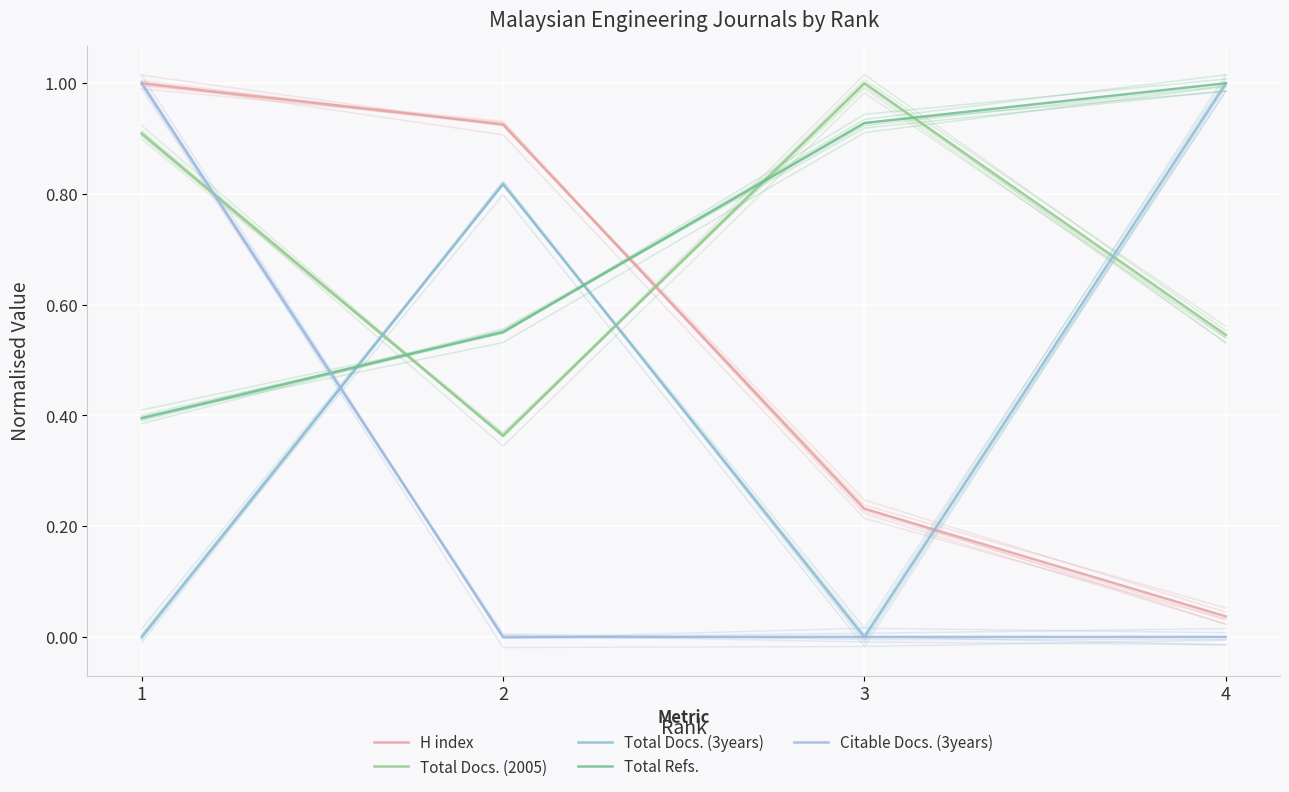

What is the maximum value for H index?

1.0